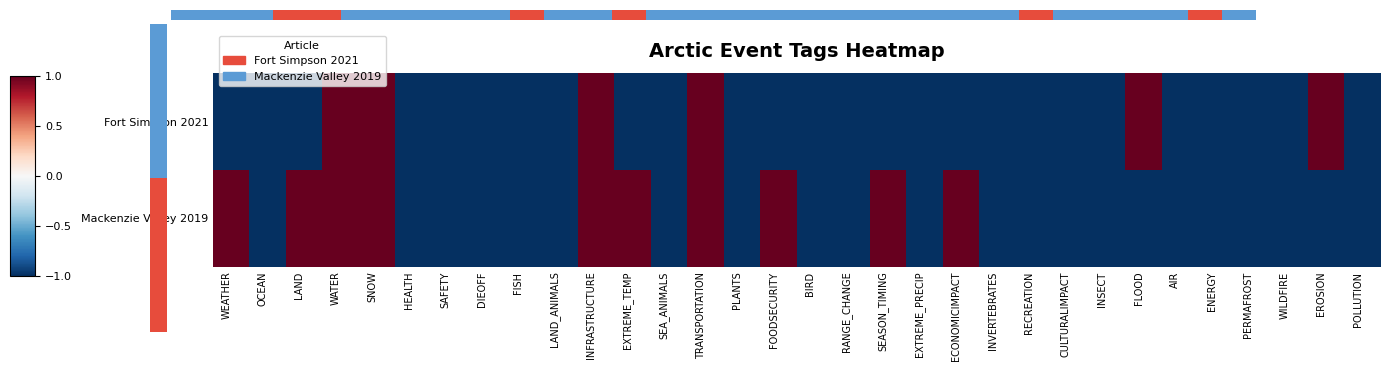

How many series are shown in this chart?

2